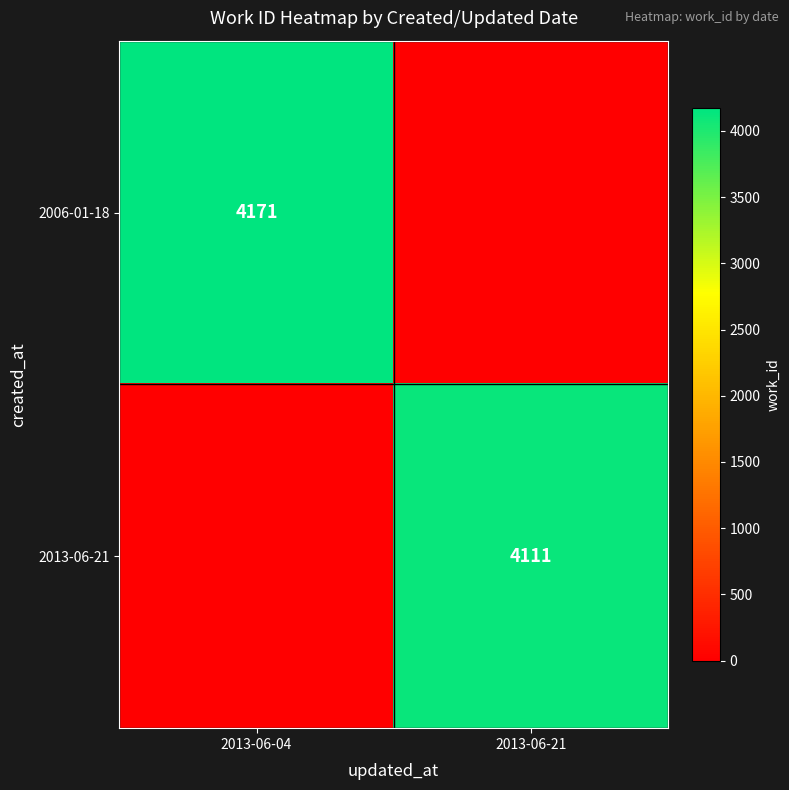

The value of 2013-06-21 at 2013-06-21 is 7079. True or false?

False